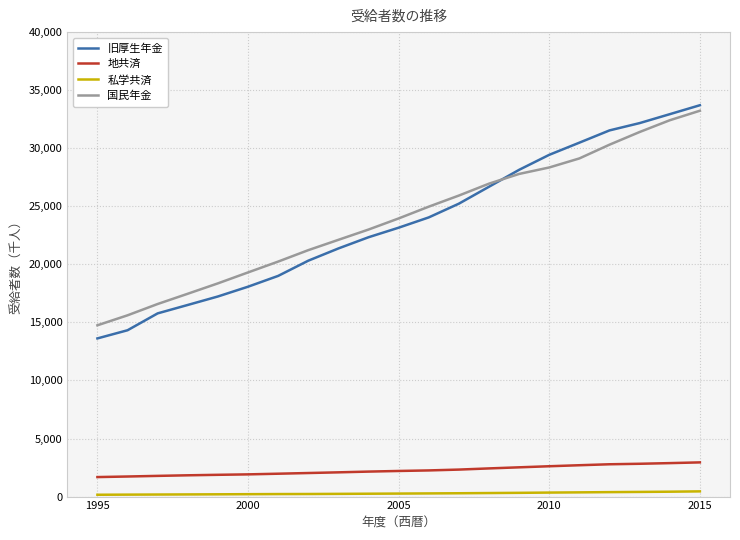

True or false: 地共済 and 国民年金 intersect in this chart.

False